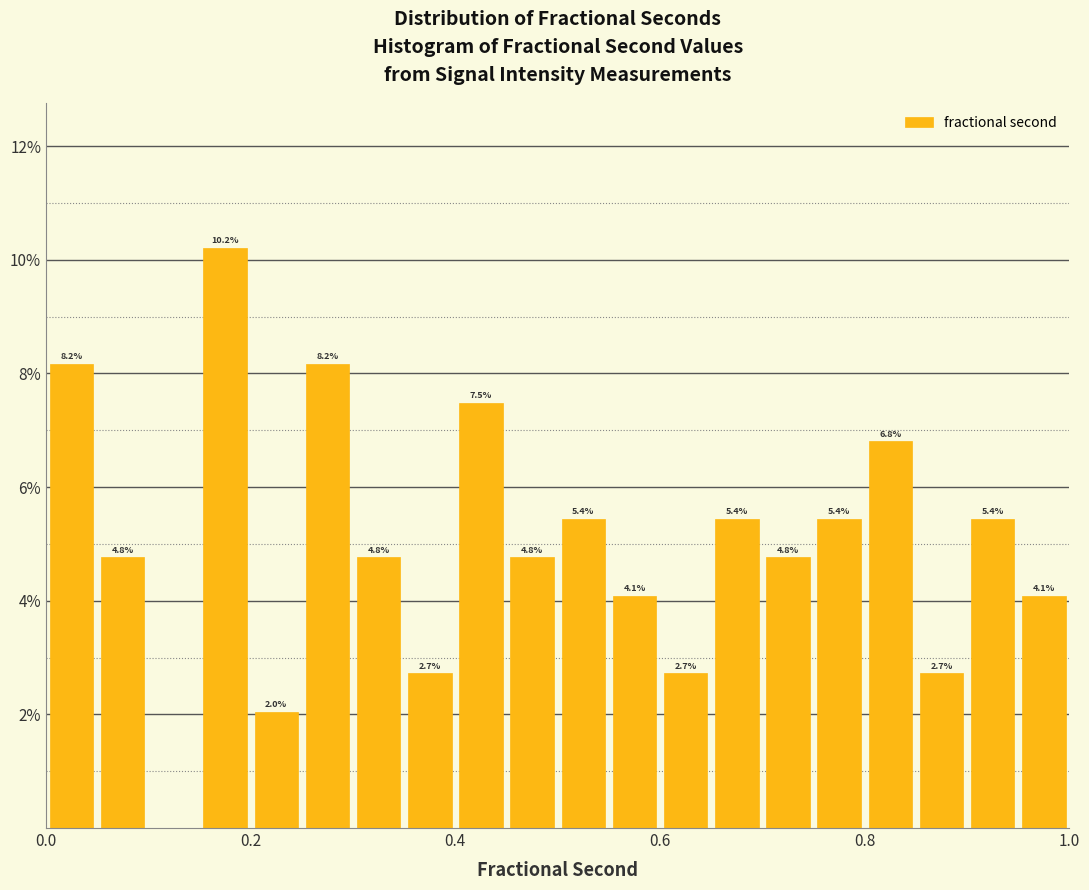

Read against the x-axis, roughly where is the centre of the tallest bar?

0.18